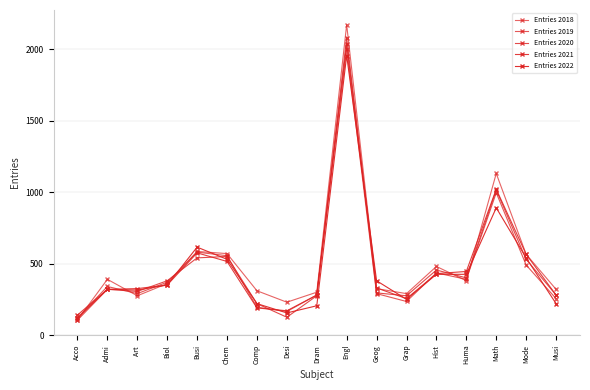

Count the number of categories in the chart.

17